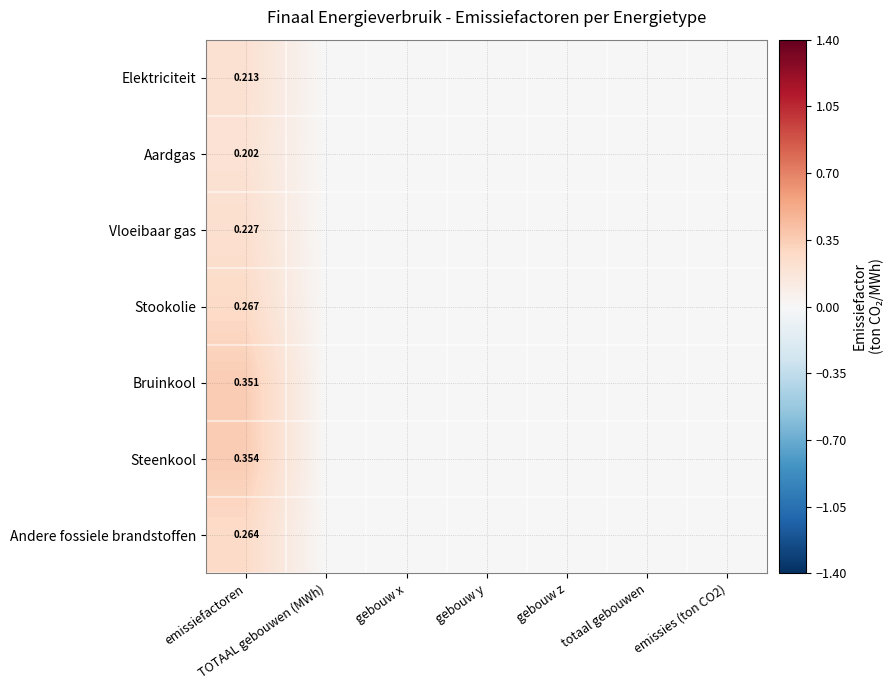

At how many categories does at least one series exceed 0?

1